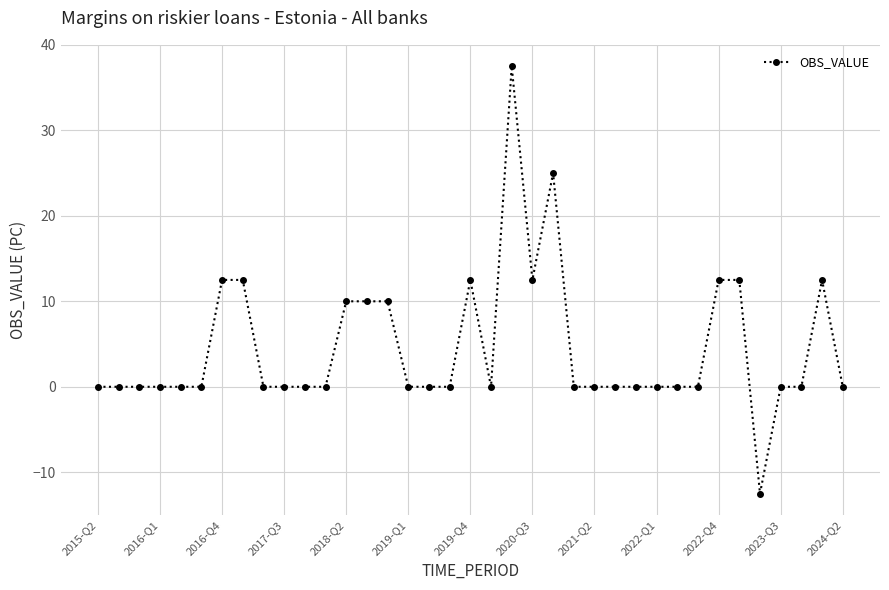

True or false: there are more than 0 points higher than both neighbors.

True